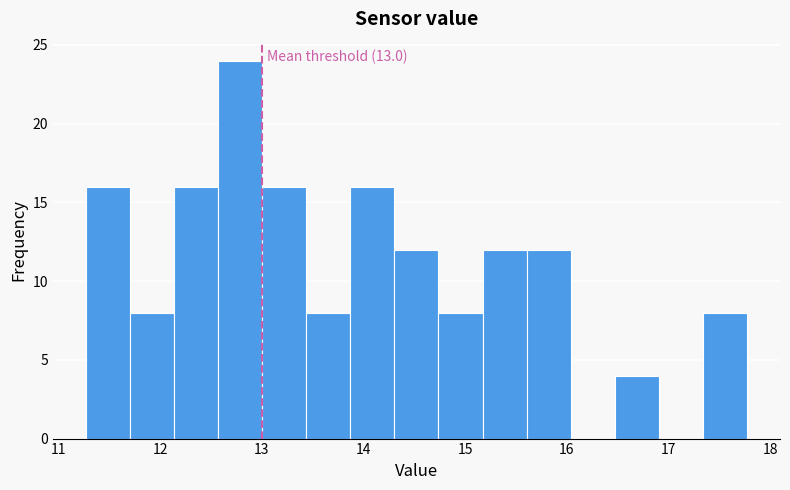

Over which range of the x-axis is the bar tallest?

12.6 to 13.0